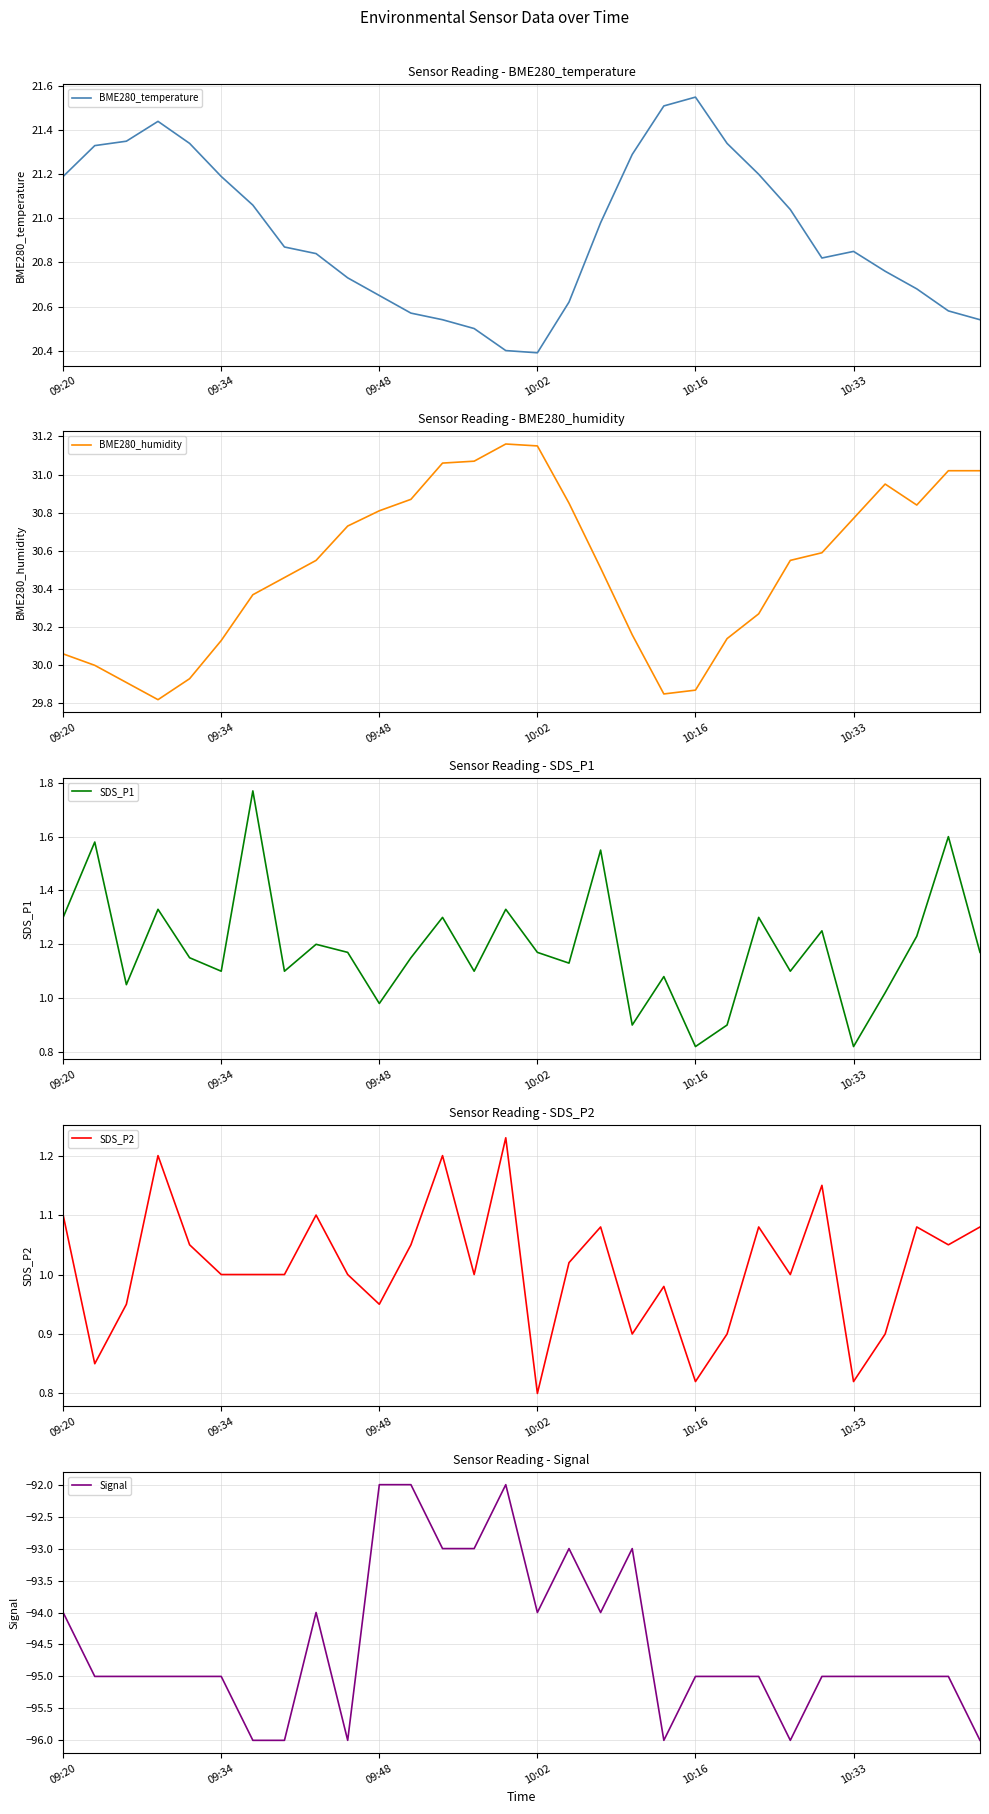

Is it true that SDS_P1 equals 2.7 at 6?

False